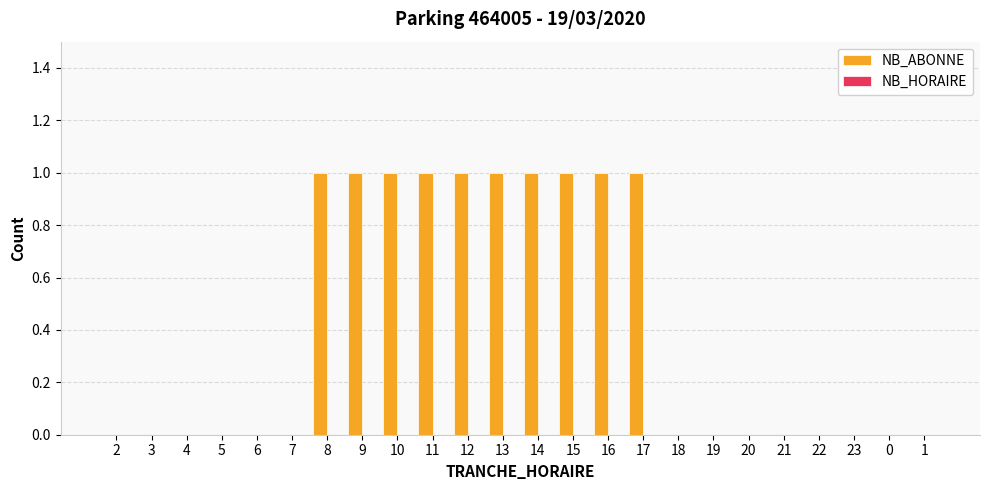

Reading left to right, what are all the values shown in this chart?

2=0	3=0	4=0	5=0	6=0	7=0	8=1	9=1	10=1	11=1	12=1	13=1	14=1	15=1	16=1	17=1	18=0	19=0	20=0	21=0	22=0	23=0	0=0	1=0